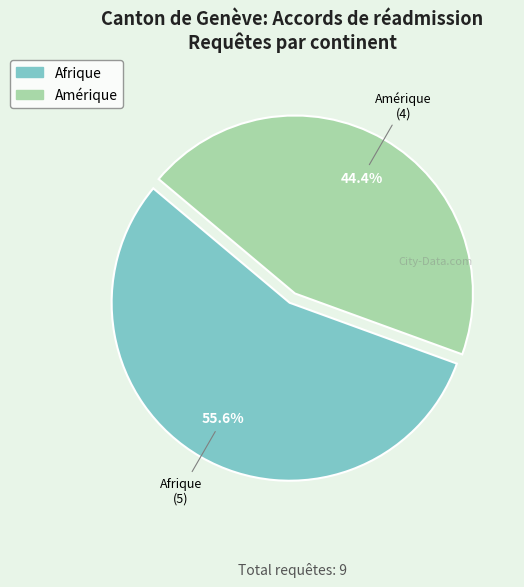

Is there any slice that represents more than half of the pie?

Yes